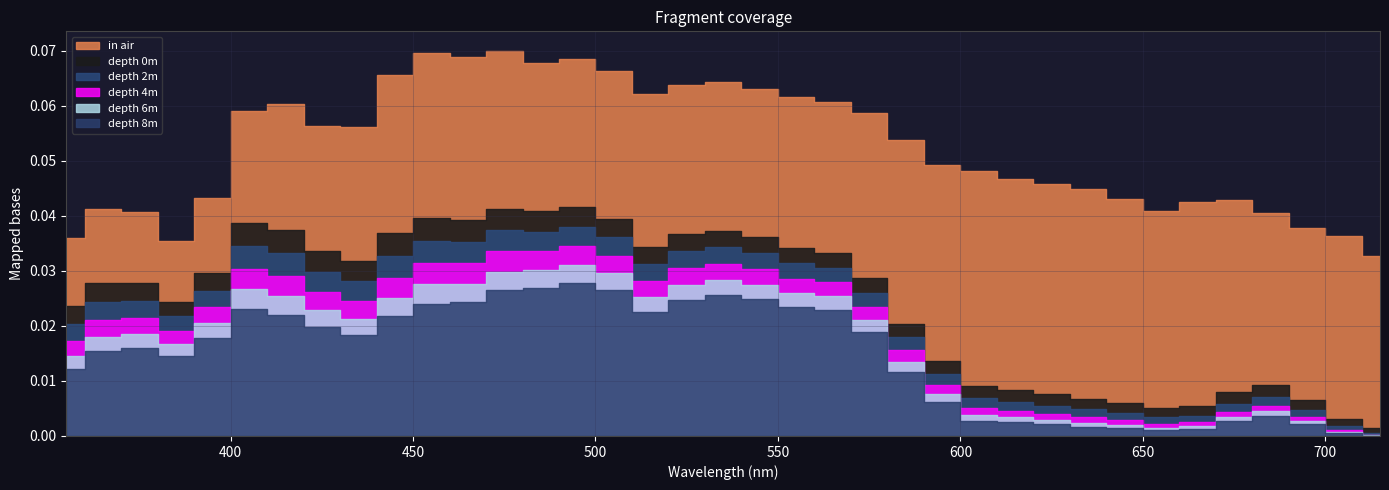

True or false: depth 2m has more than 1 interior local peaks.

True